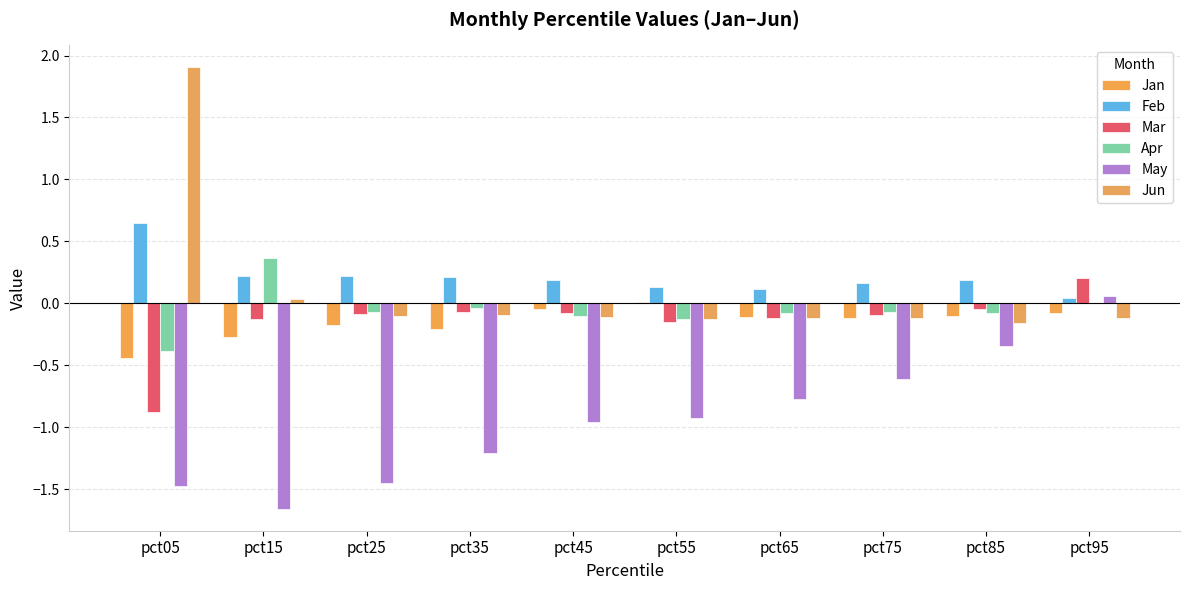

How many positive values does the Mar series have?

1